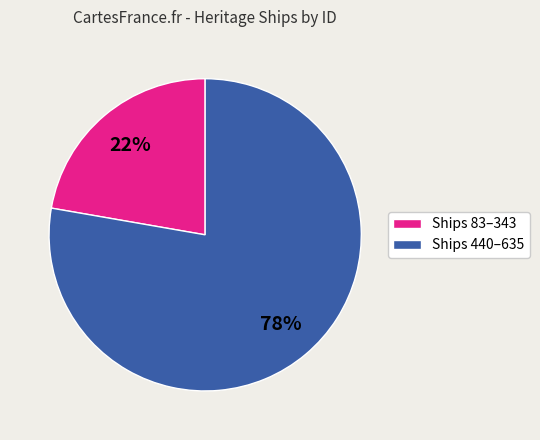

How many segments does this pie chart have?

2